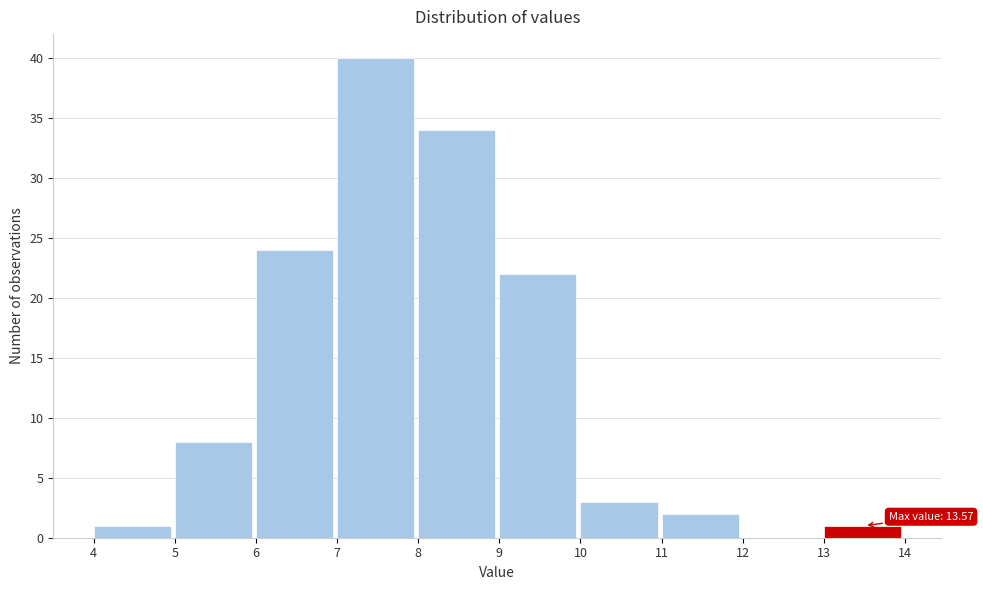

Over which range of the x-axis is the bar tallest?

7 to 8